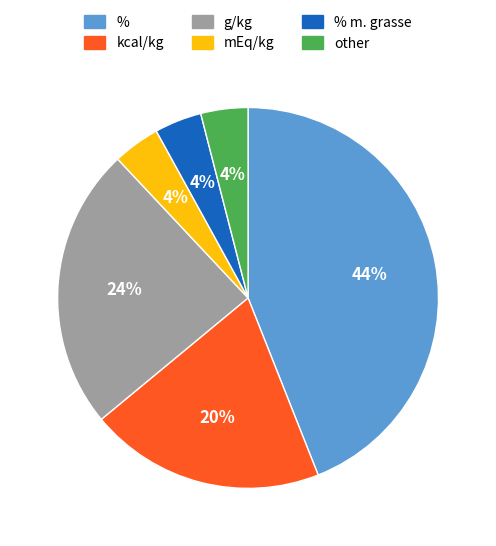

Is there any slice that represents more than half of the pie?

No